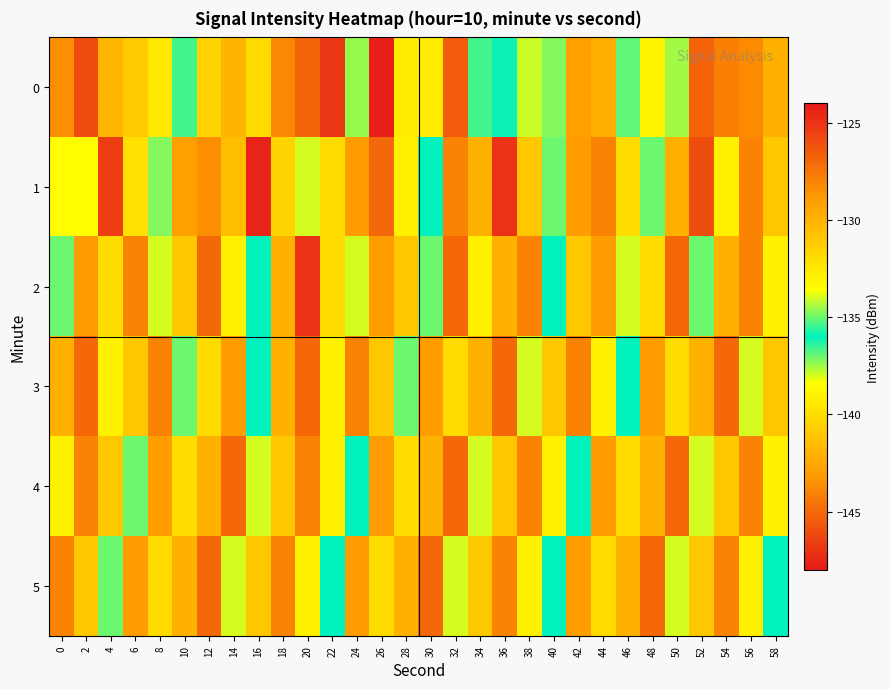

Reading left to right, list all the values displayed in this chart.

0: 0=-143.6	2=-126.0	4=-130.2	6=-131.2	8=-132.6	10=-136.6	12=-140.4	14=-130.2	16=-132.0	18=-128.2	20=-126.9	22=-125.2	24=-137.4	26=-147.7	28=-139.3	30=-139.3	32=-126.5	34=-136.6	36=-135.9	38=-134.1	40=-134.8	42=-129.2	44=-129.8	46=-135.1	48=-138.9	50=-137.5	52=-126.8	54=-127.9	56=-128.3	58=-130.0
1: 0=-138.5	2=-133.5	4=-125.4	6=-132.2	8=-134.7	10=-129.2	12=-128.4	14=-130.6	16=-124.5	18=-131.6	20=-134.0	22=-132.0	24=-129.0	26=-127.0	28=-133.0	30=-136.0	32=-128.0	34=-130.0	36=-125.0	38=-131.0	40=-135.0	42=-129.0	44=-128.0	46=-132.0	48=-137.0	50=-130.0	52=-126.0	54=-133.0	56=-128.0	58=-131.0
2: 0=-135.0	2=-129.0	4=-132.0	6=-128.0	8=-134.0	10=-131.0	12=-127.0	14=-133.0	16=-136.0	18=-130.0	20=-125.0	22=-132.0	24=-138.0	26=-129.0	28=-131.0	30=-135.0	32=-127.0	34=-133.0	36=-130.0	38=-128.0	40=-136.0	42=-131.0	44=-129.0	46=-134.0	48=-132.0	50=-127.0	52=-135.0	54=-130.0	56=-128.0	58=-133.0
3: 0=-130.0	2=-127.0	4=-133.0	6=-131.0	8=-128.0	10=-135.0	12=-132.0	14=-129.0	16=-136.0	18=-130.0	20=-127.0	22=-133.0	24=-128.0	26=-131.0	28=-135.0	30=-129.0	32=-132.0	34=-130.0	36=-127.0	38=-134.0	40=-131.0	42=-128.0	44=-133.0	46=-136.0	48=-129.0	50=-132.0	52=-130.0	54=-127.0	56=-134.0	58=-131.0
4: 0=-133.0	2=-128.0	4=-131.0	6=-135.0	8=-129.0	10=-132.0	12=-130.0	14=-127.0	16=-134.0	18=-131.0	20=-128.0	22=-133.0	24=-136.0	26=-129.0	28=-132.0	30=-130.0	32=-127.0	34=-134.0	36=-131.0	38=-128.0	40=-133.0	42=-136.0	44=-129.0	46=-132.0	48=-130.0	50=-127.0	52=-134.0	54=-131.0	56=-128.0	58=-133.0
5: 0=-128.0	2=-131.0	4=-135.0	6=-129.0	8=-132.0	10=-130.0	12=-127.0	14=-134.0	16=-131.0	18=-128.0	20=-133.0	22=-136.0	24=-129.0	26=-132.0	28=-130.0	30=-127.0	32=-134.0	34=-131.0	36=-128.0	38=-133.0	40=-136.0	42=-129.0	44=-132.0	46=-130.0	48=-127.0	50=-134.0	52=-131.0	54=-128.0	56=-133.0	58=-136.0